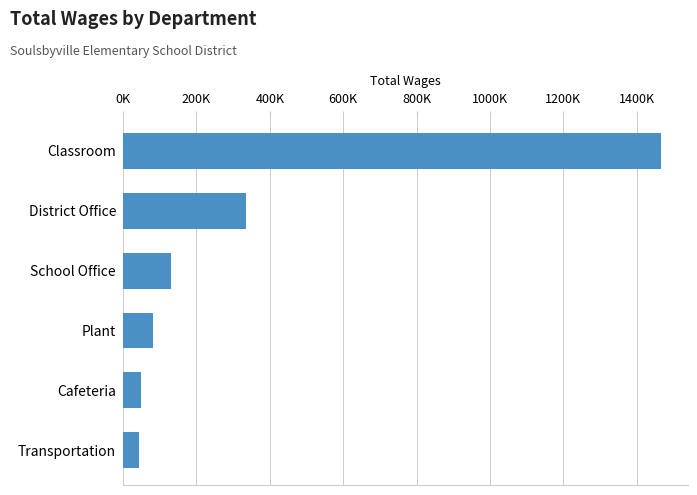

Does the chart contain any negative values?

No